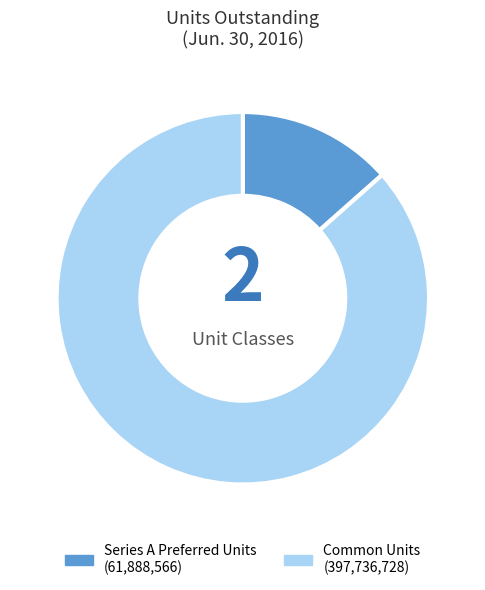

Is the sum of Common Units and Series A Preferred Units greater than half?

Yes